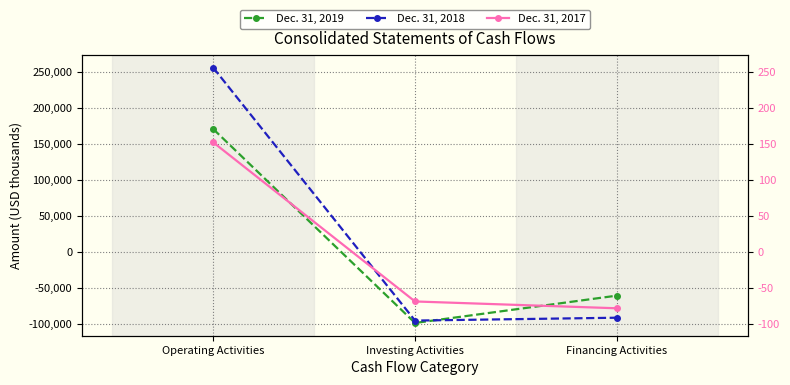

List the series in order of their peak value, highest first.

Dec. 31, 2018, Dec. 31, 2019, Dec. 31, 2017